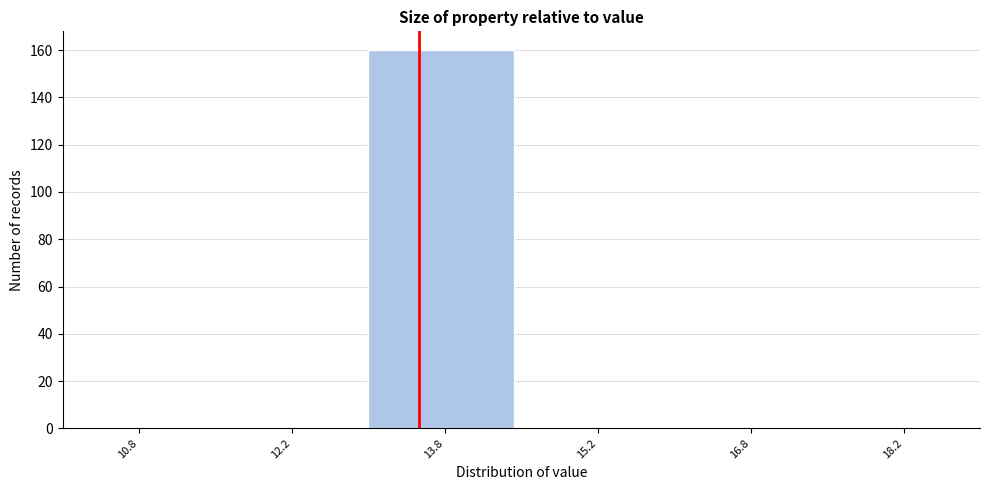

How tall is the bar that spans 13.0 to 14.5 on the x-axis? Neither the bar edges nor the heights are printed on the chart, so give them approximately, as read against the axes.

160